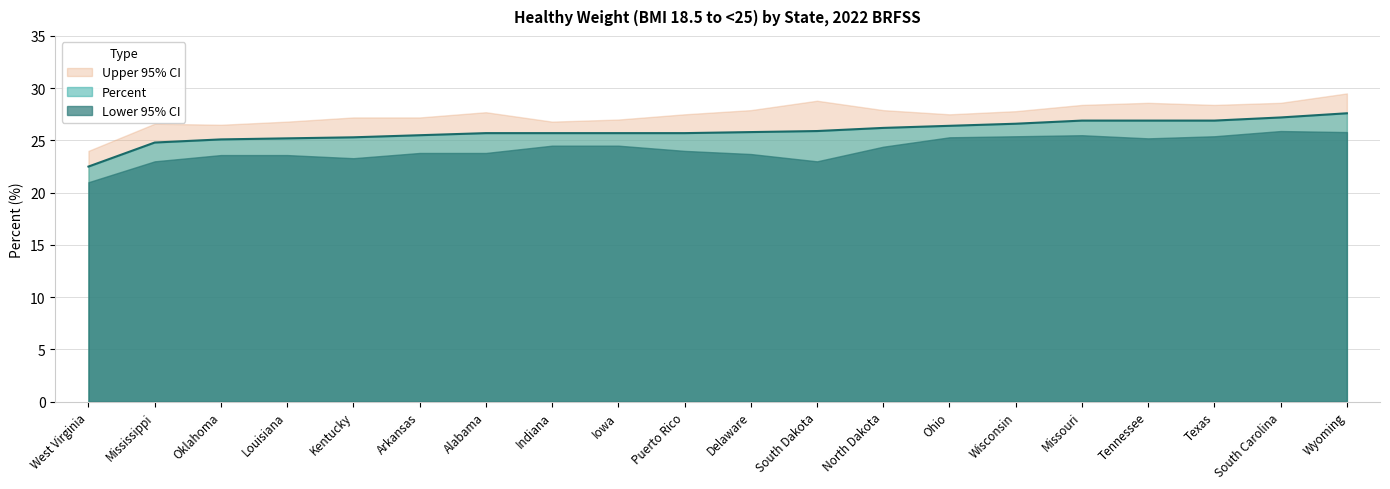

Is it true that Percent equals 10.4 at Missouri?

False